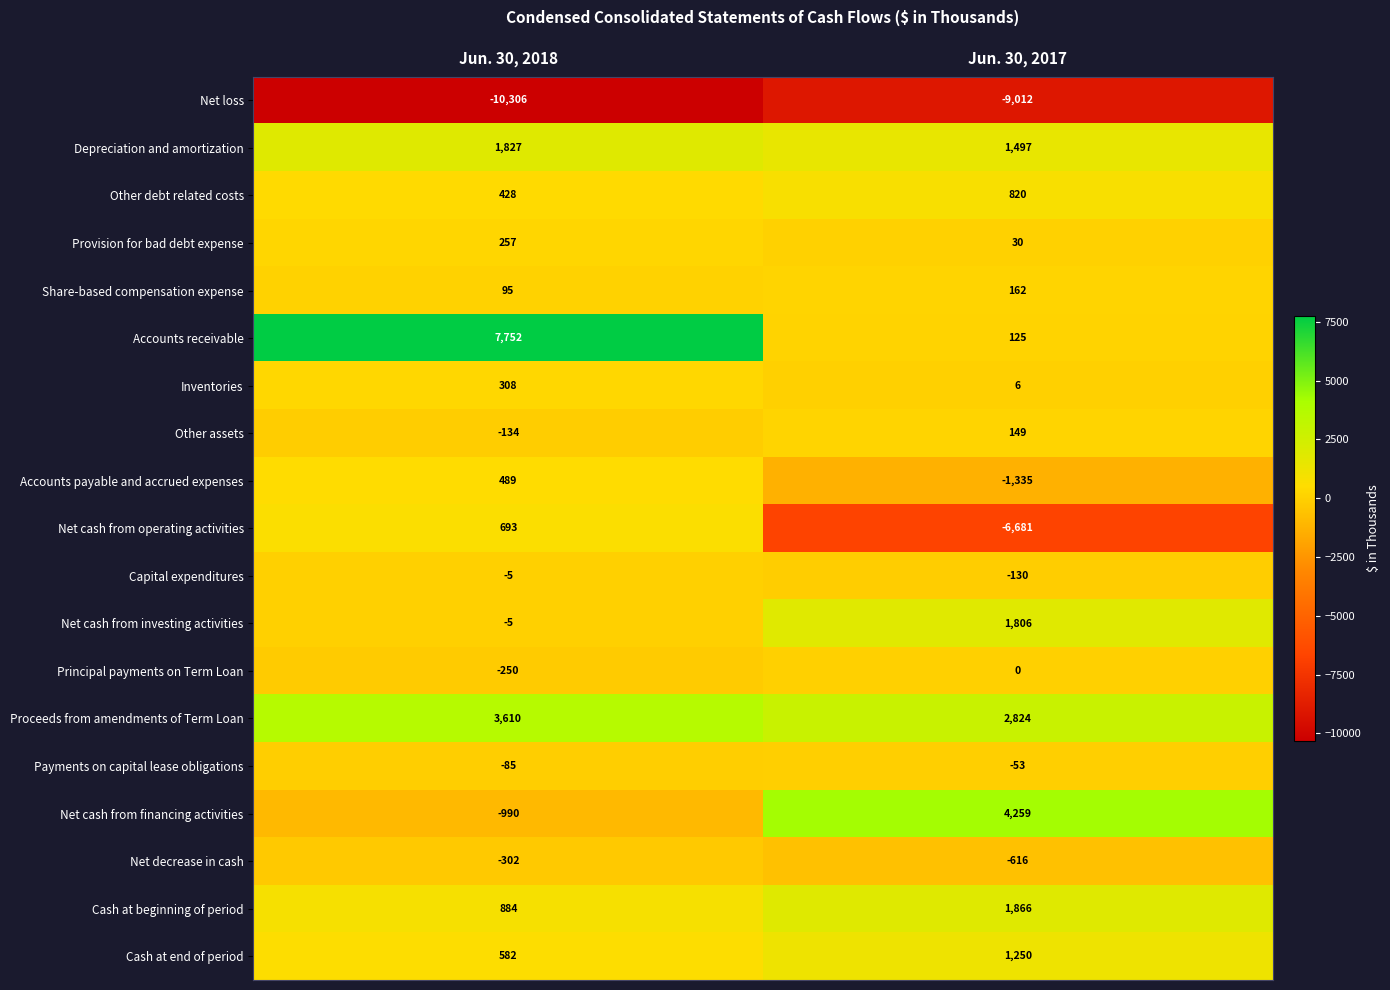

At which category is the sum across all series the highest?

Jun. 30, 2018